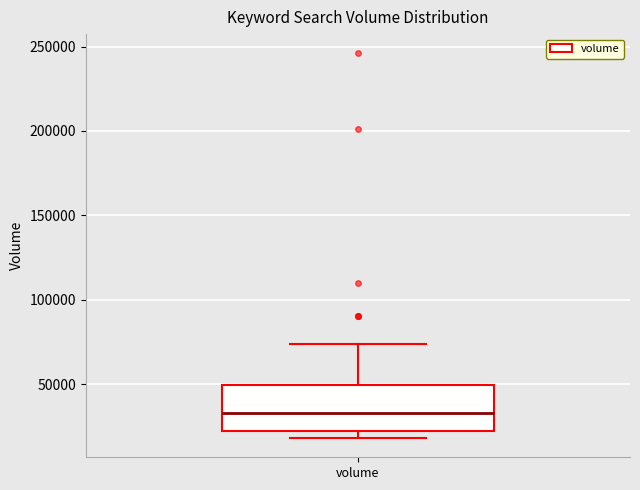

Where does the median line of the box for volume sit on the y-axis? The values are not printed on the chart, so give them approximately, as read against the axis.

35000